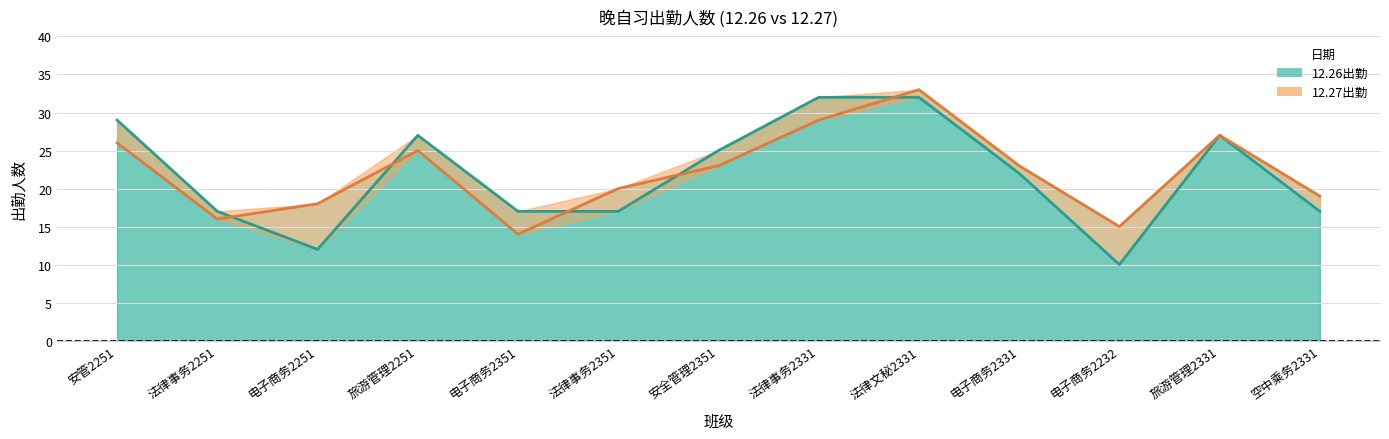

What is the value of the 12.27出勤 point at the 10th from the left?

23